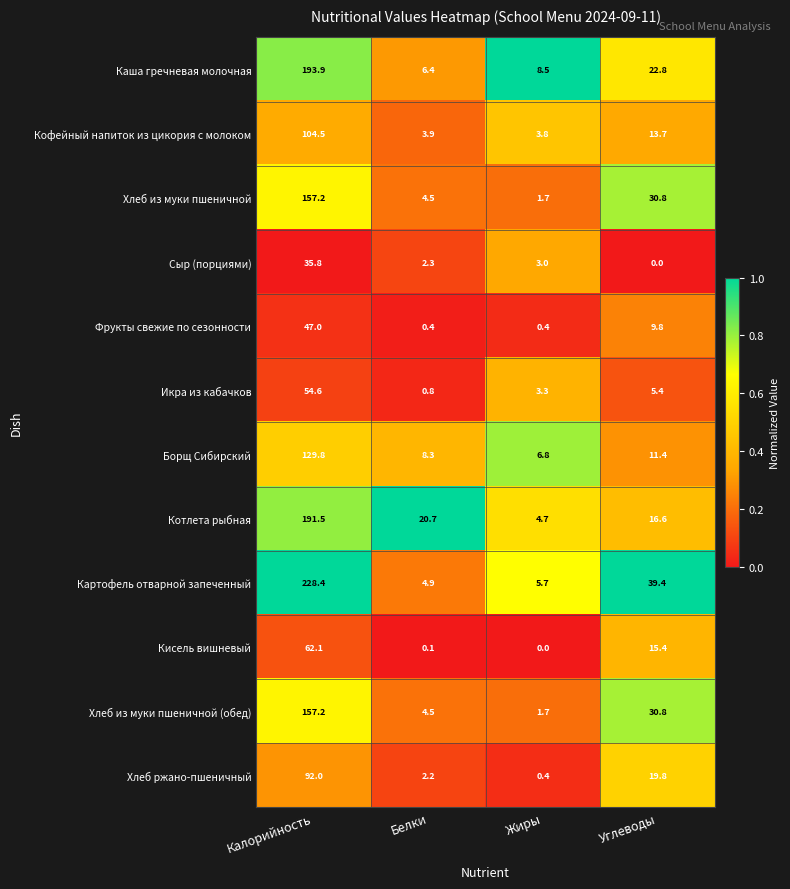

Which series has the largest total across all categories?

Картофель отварной запеченный